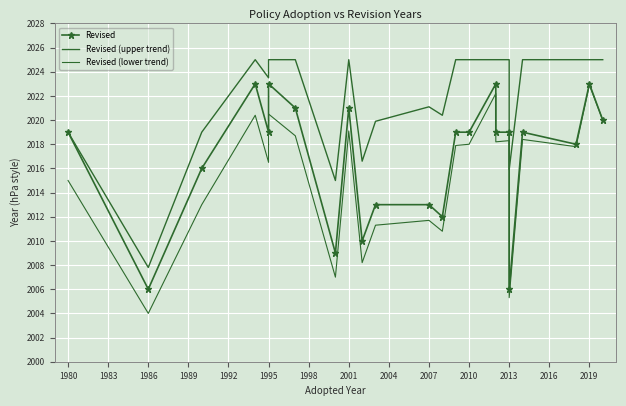

Is it true that Revised (lower trend) equals 3051.0 at 2013?

False